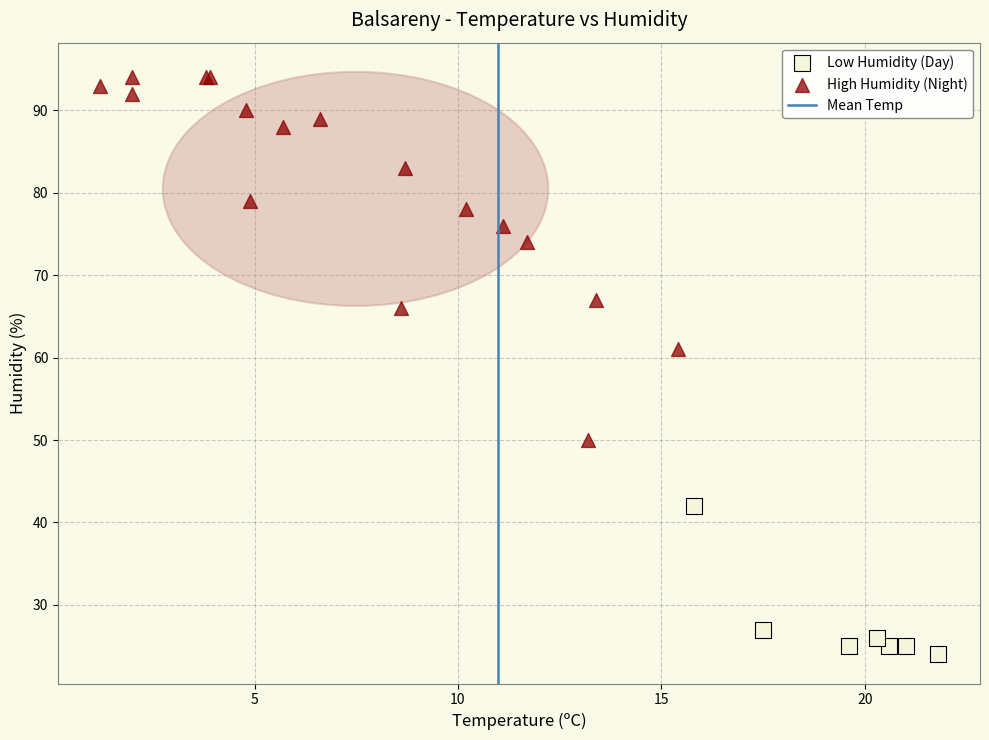

Which series contains the lowest Y value?

Low Humidity (Day)